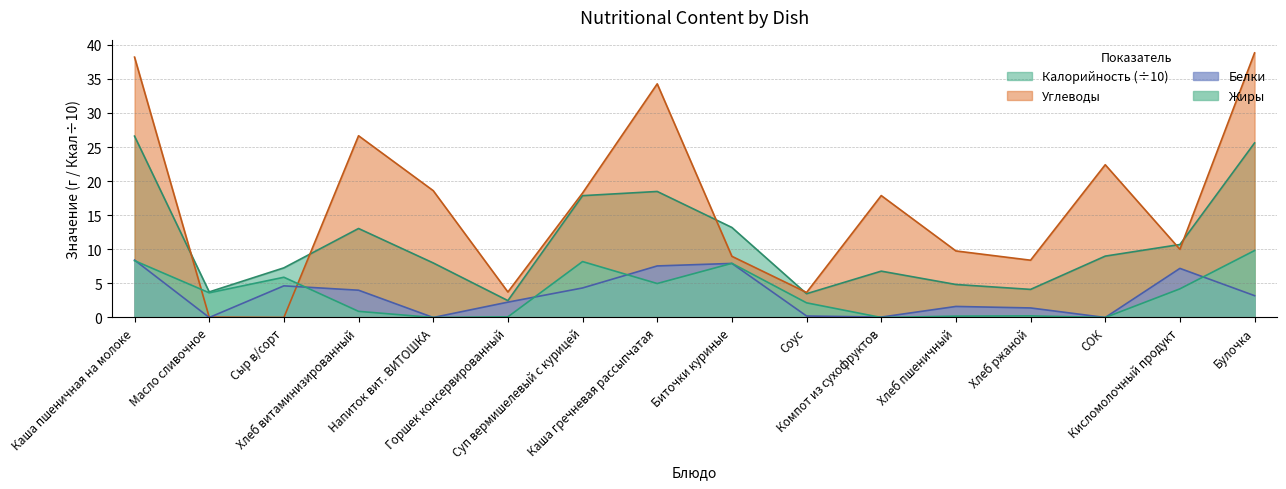

What is the total value across all series at СОК?

31.4